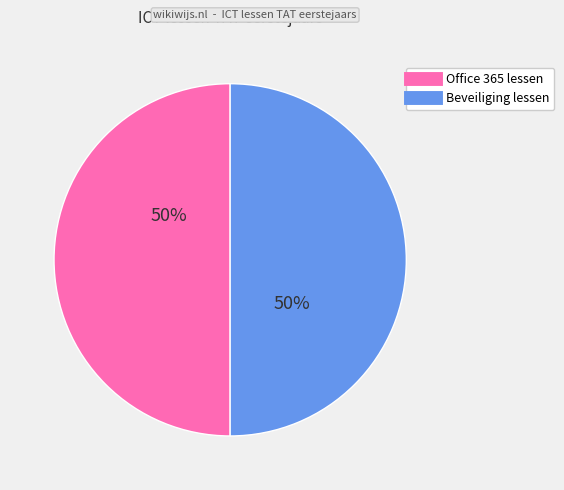

To the nearest percent, what is the average slice percentage?

50%